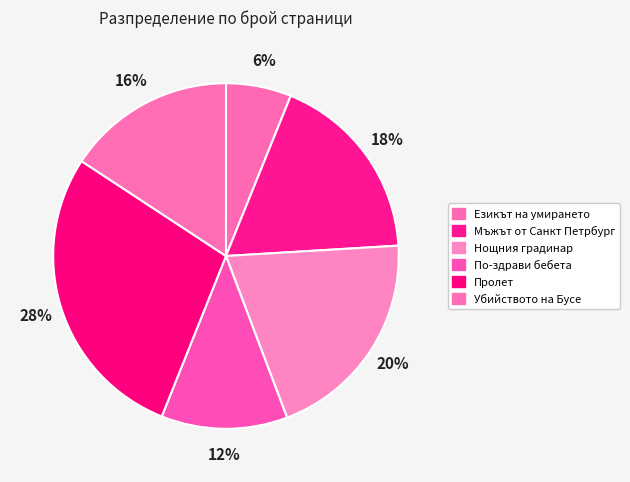

Approximately how many times larger is the value at По-здрави бебета compared to Убийството на Бусе?

0.8